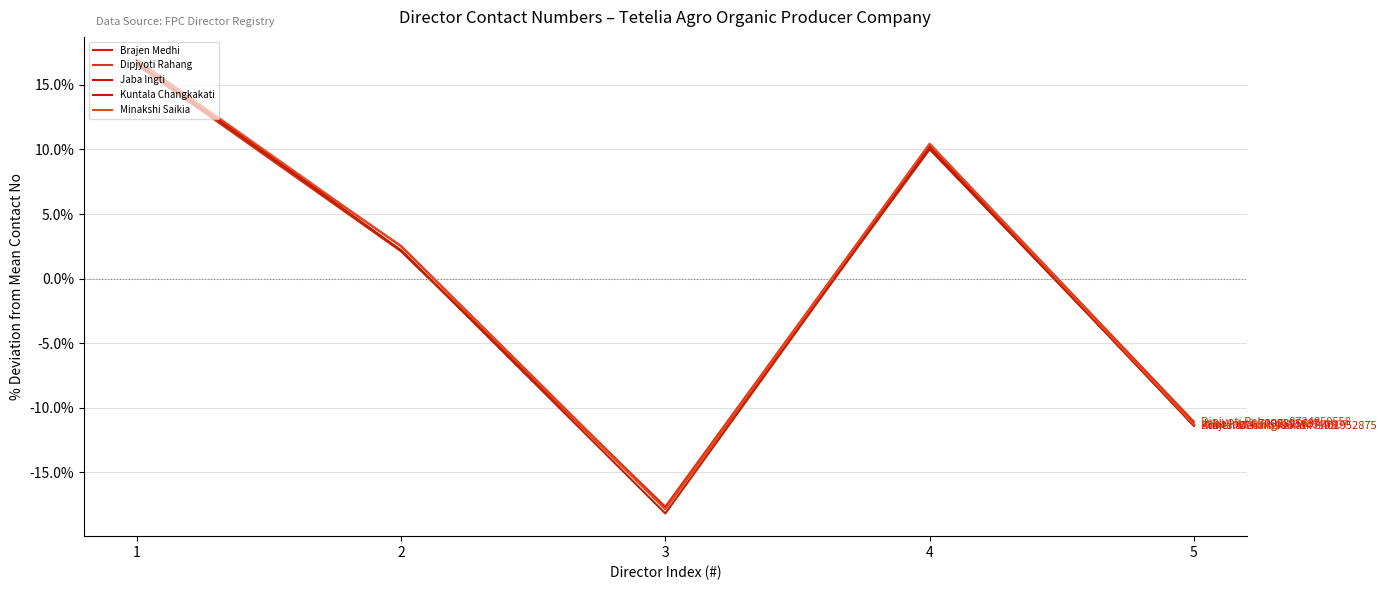

Which series has the largest total across all categories?

Minakshi Saikia